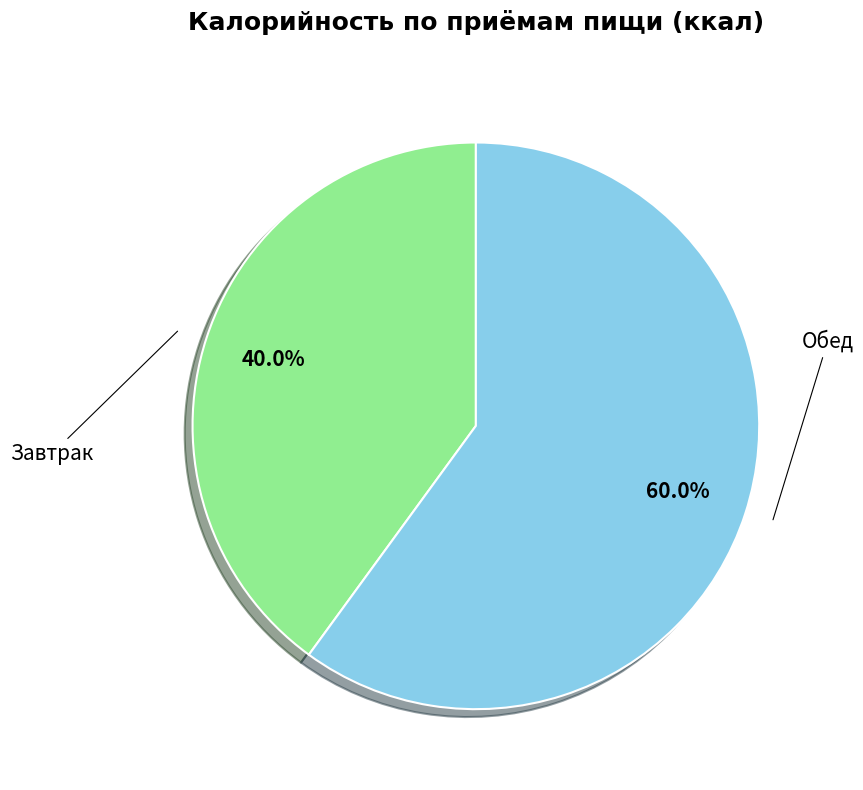

Is there a majority slice in this chart?

Yes